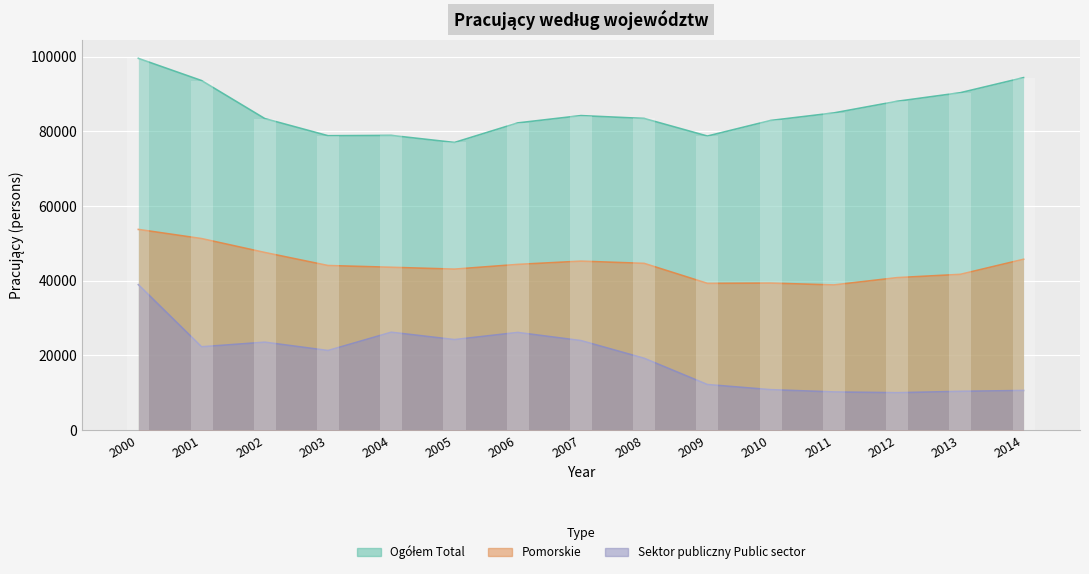

How many data points in Pomorskie are above 44049?

7